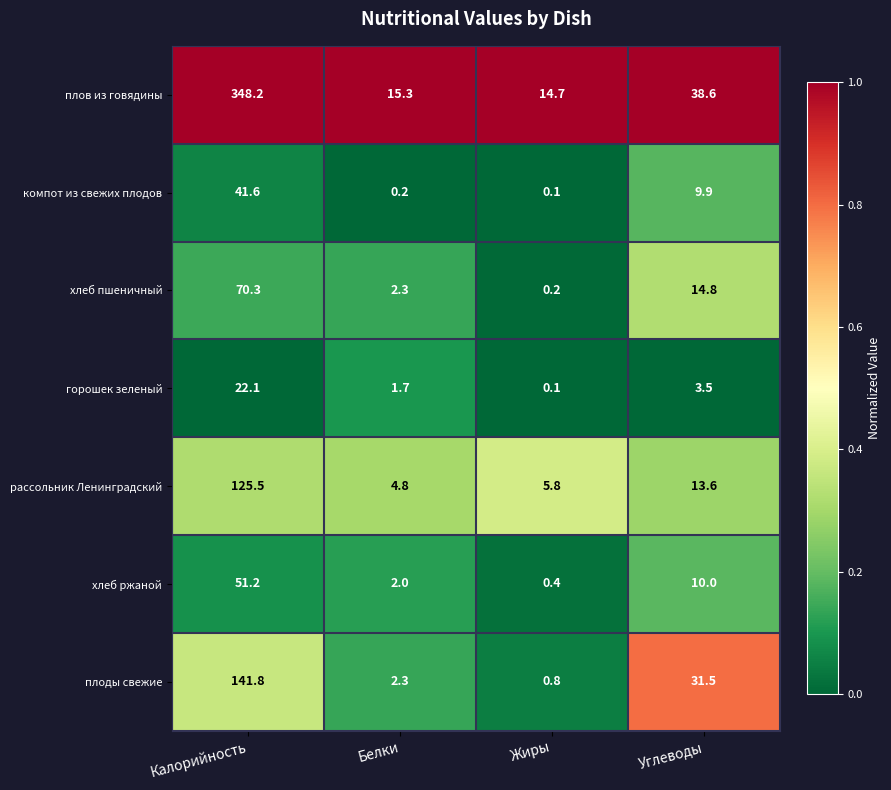

What is the spread (max minus min) of values at Калорийность?

326.1